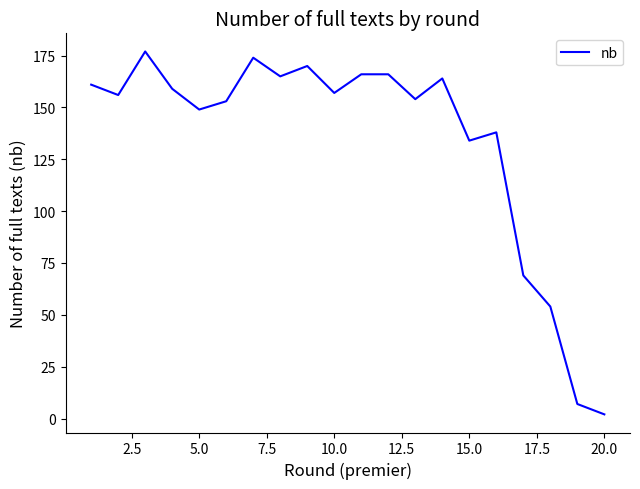

What is the difference between the maximum and minimum values?

175